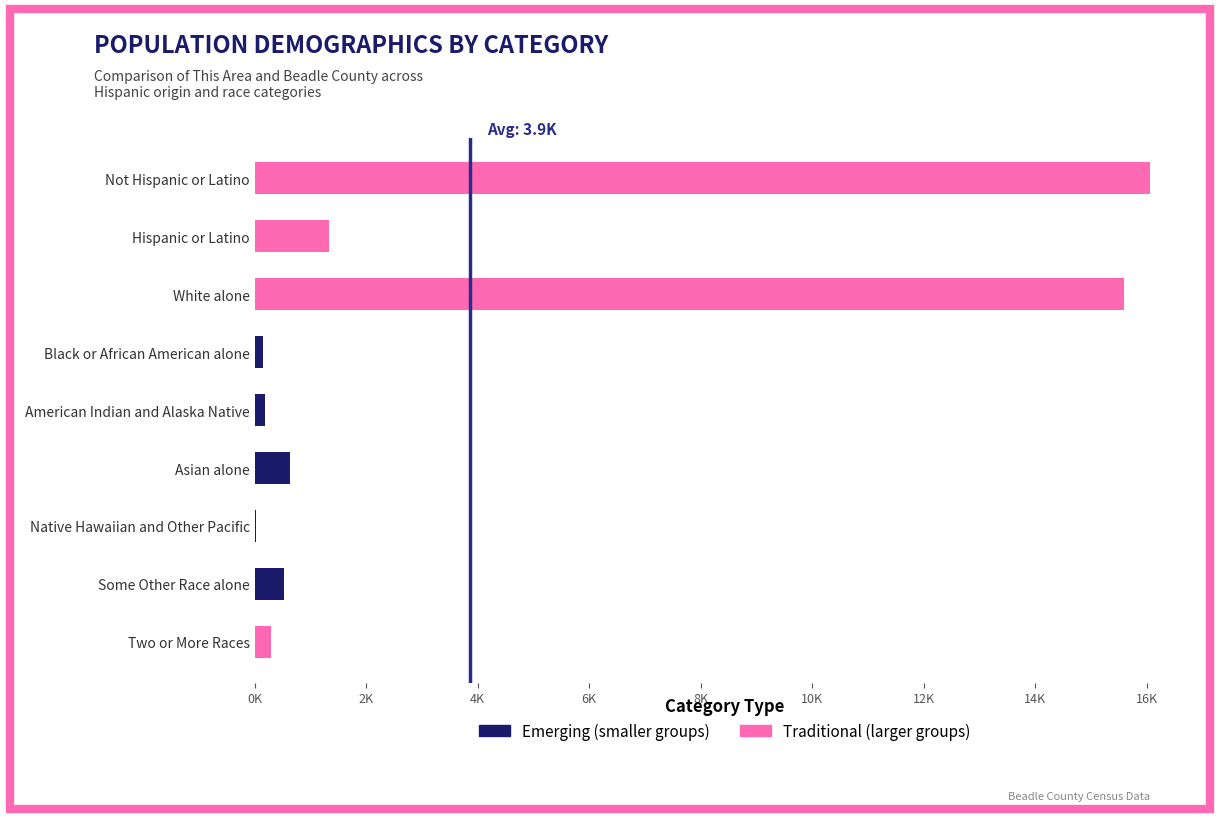

Does the chart contain any negative values?

No